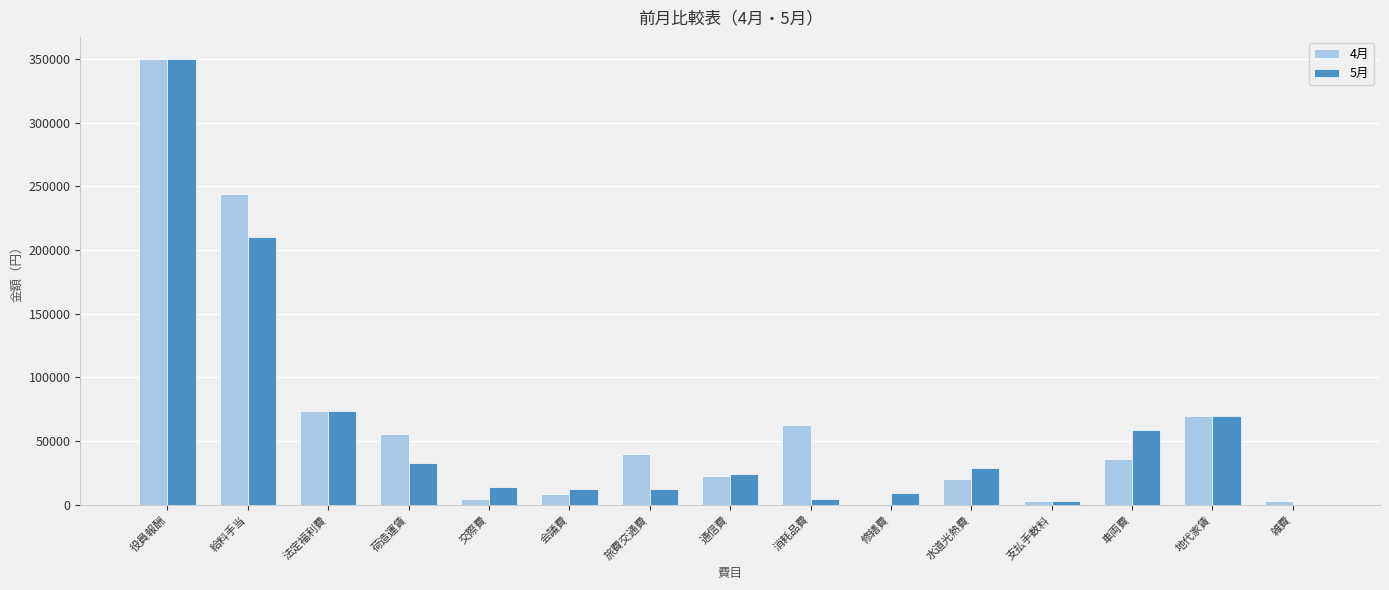

What is the total value across all series at 水道光熱費?

48797